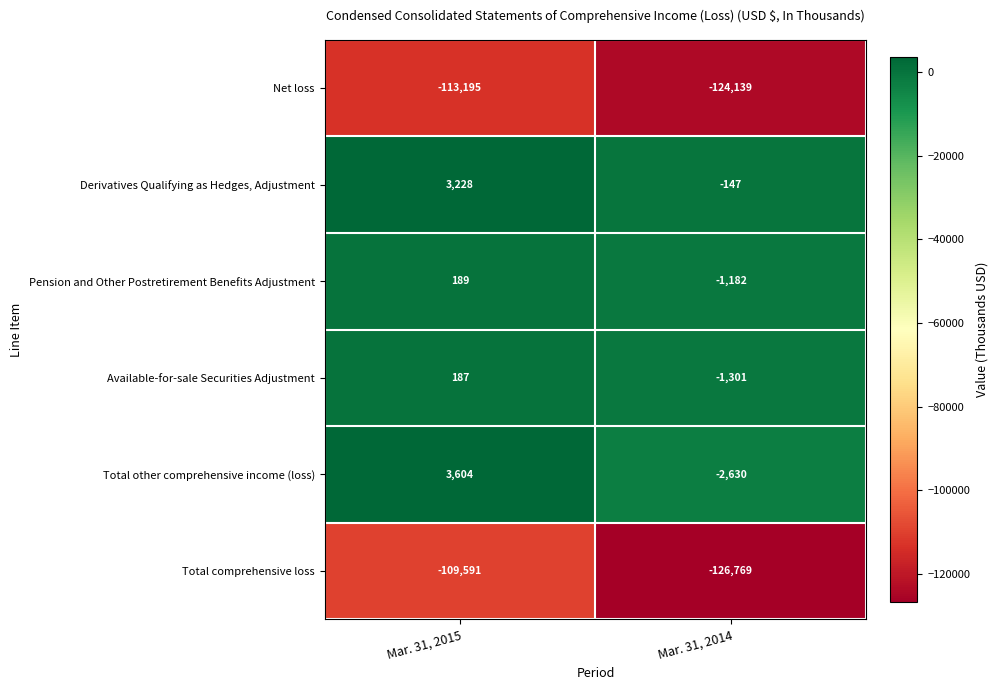

What is the difference between the highest and lowest values at Mar. 31, 2015?

116799